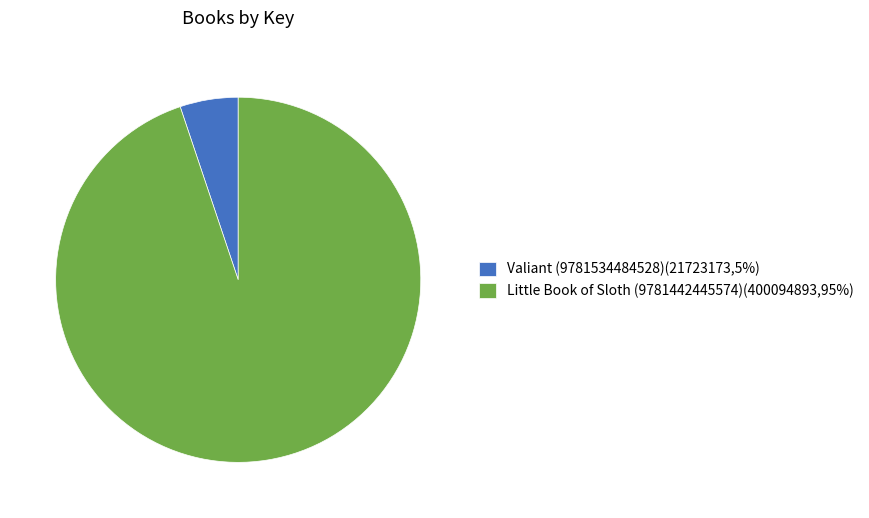

How many segments does this pie chart have?

2